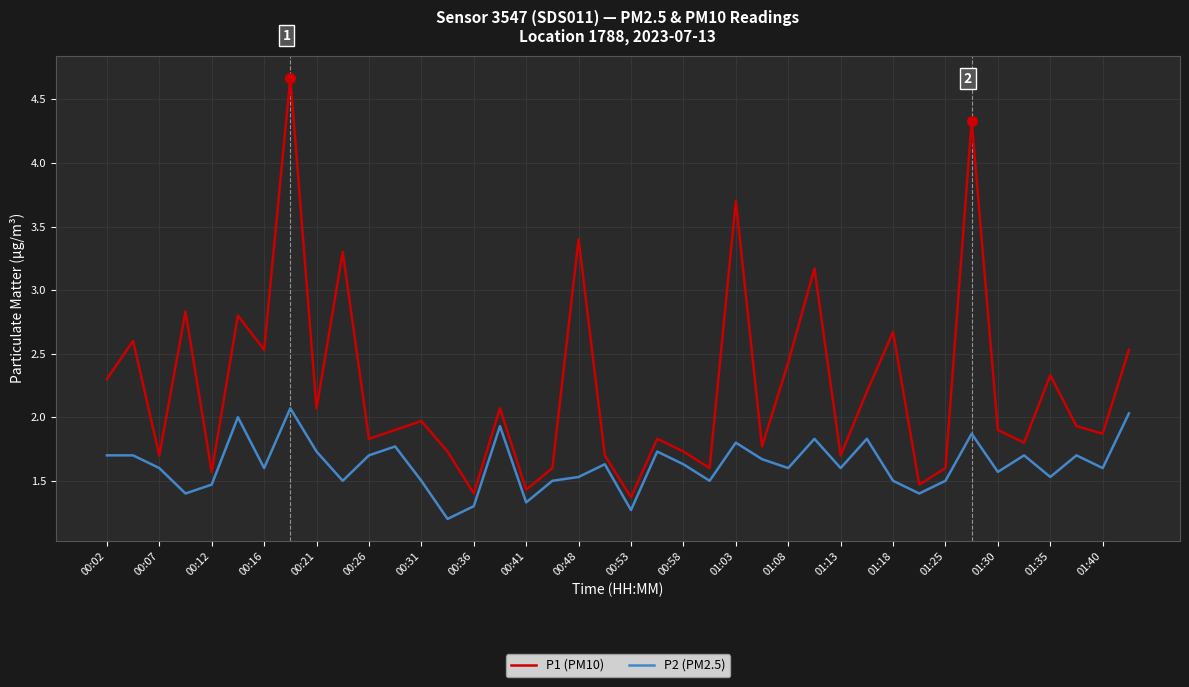

Rank the series by their maximum value, from lowest to highest.

P2 (PM2.5), P1 (PM10)